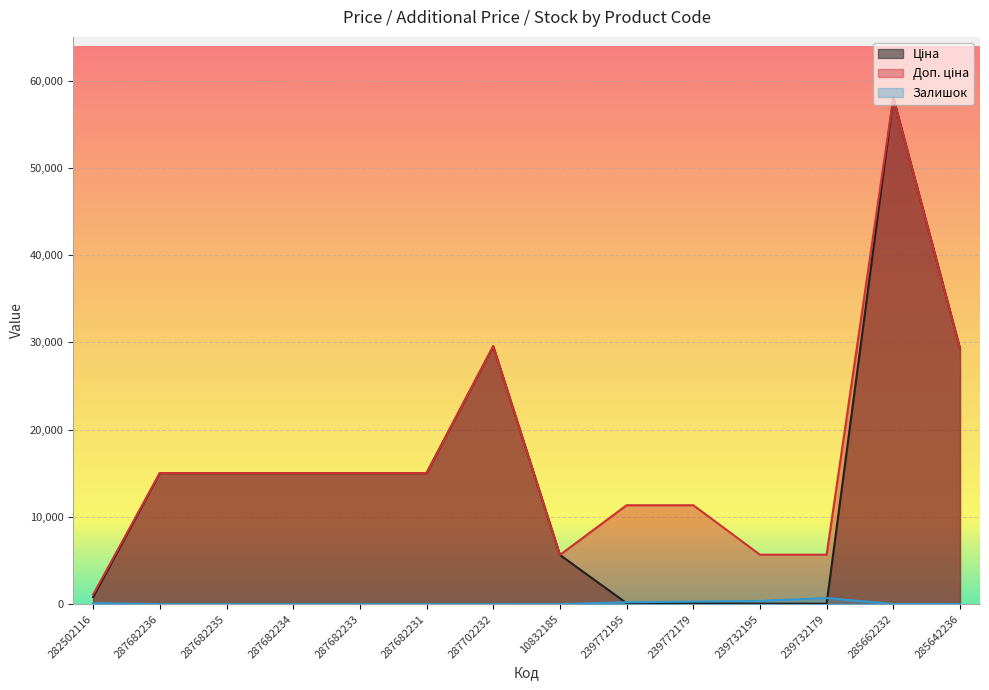

Which series has the widest spread of values?

Ціна